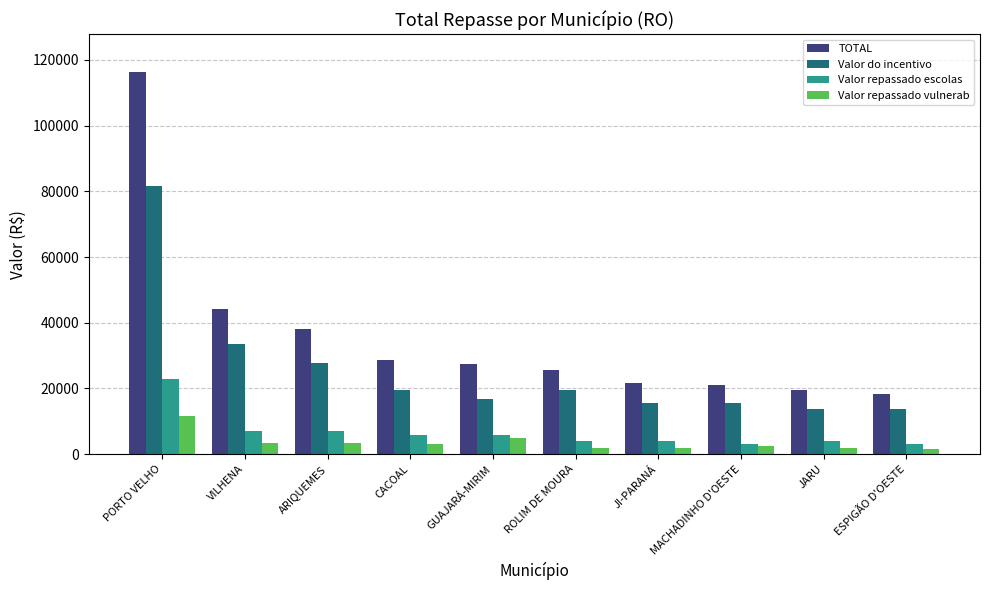

What is the total value across all series at JARU?

39352